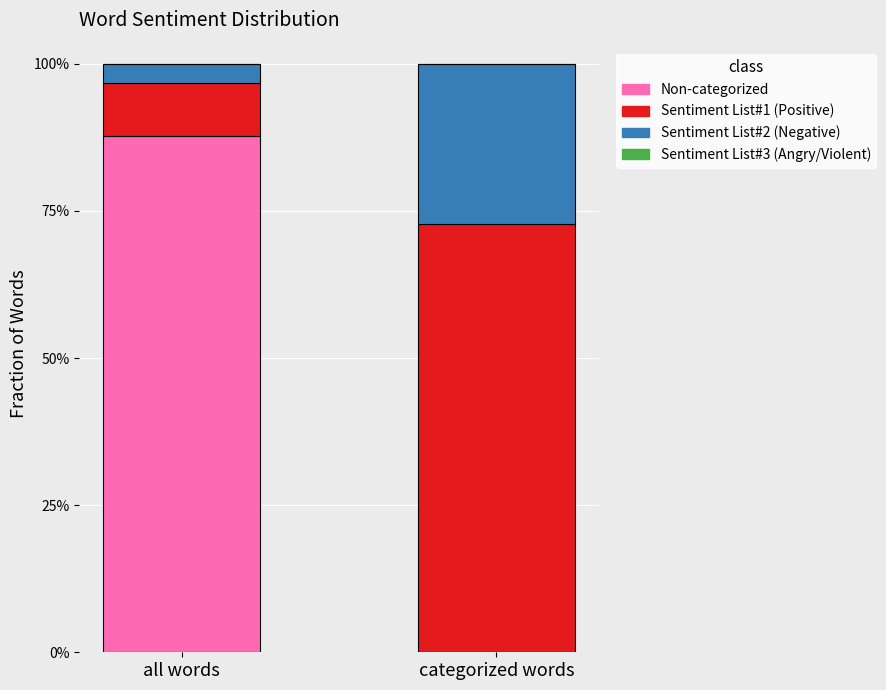

What is the sum of the Non-categorized values at all words and categorized words?

0.9